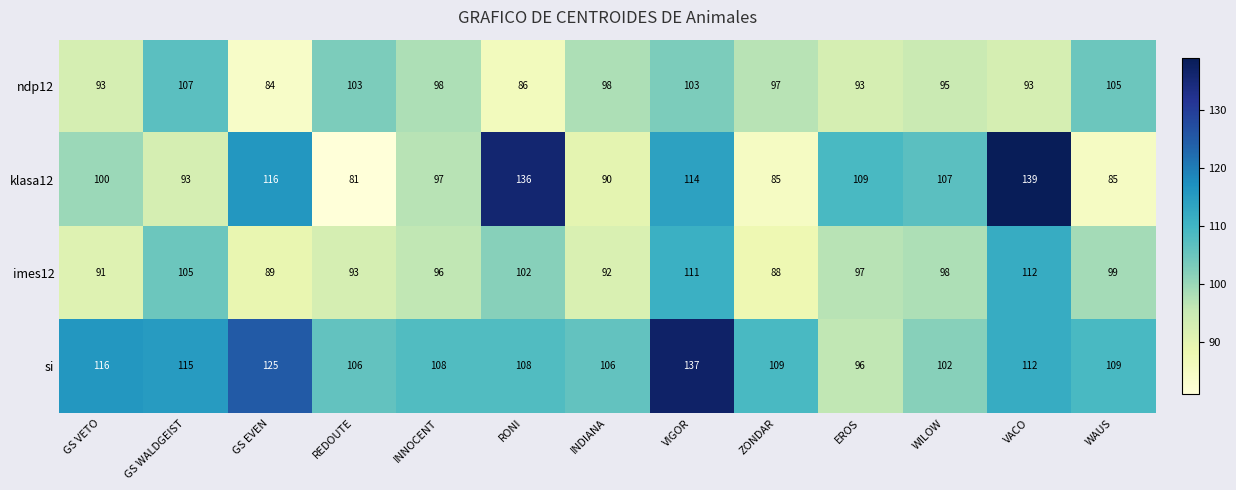

The value of ndp12 at REDOUTE is 163. True or false?

False